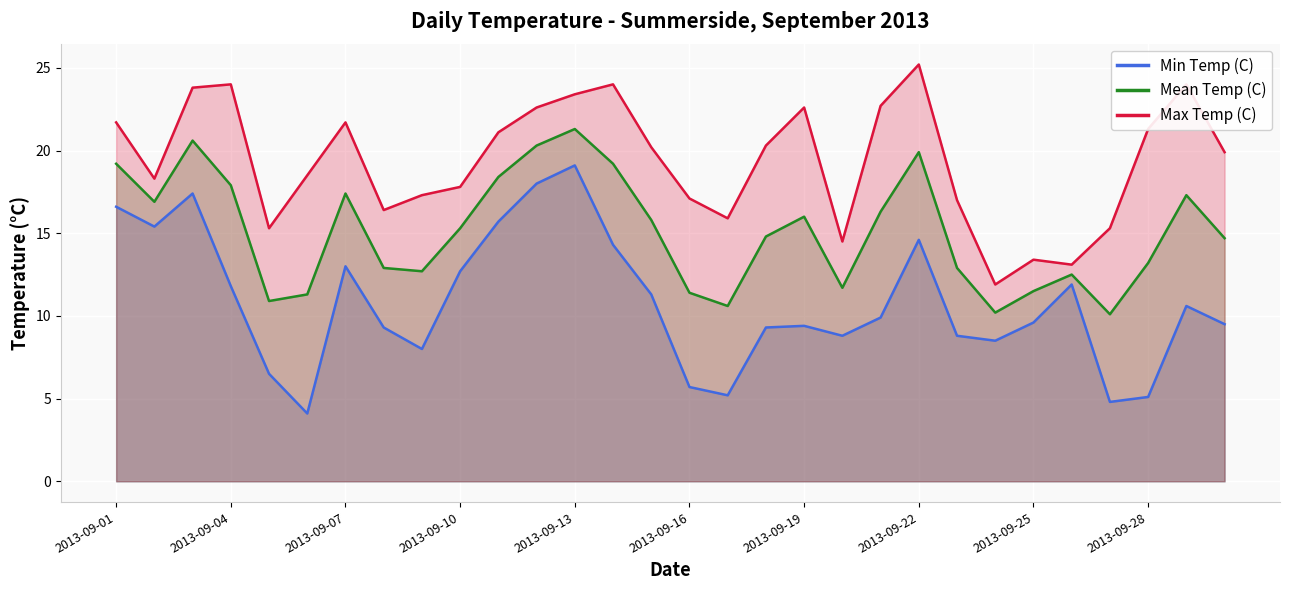

Reading left to right, transcribe all the data shown in this chart.

Min Temp (C): 16.6	15.4	17.4	11.8	6.5	4.1	13.0	9.3	8.0	12.7	15.7	18.0	19.1	14.3	11.3	5.7	5.2	9.3	9.4	8.8	9.9	14.6	8.8	8.5	9.6	11.9	4.8	5.1	10.6	9.5
Mean Temp (C): 19.2	16.9	20.6	17.9	10.9	11.3	17.4	12.9	12.7	15.3	18.4	20.3	21.3	19.2	15.8	11.4	10.6	14.8	16.0	11.7	16.3	19.9	12.9	10.2	11.5	12.5	10.1	13.2	17.3	14.7
Max Temp (C): 21.7	18.3	23.8	24.0	15.3	18.5	21.7	16.4	17.3	17.8	21.1	22.6	23.4	24.0	20.2	17.1	15.9	20.3	22.6	14.5	22.7	25.2	17.0	11.9	13.4	13.1	15.3	21.3	24.0	19.9